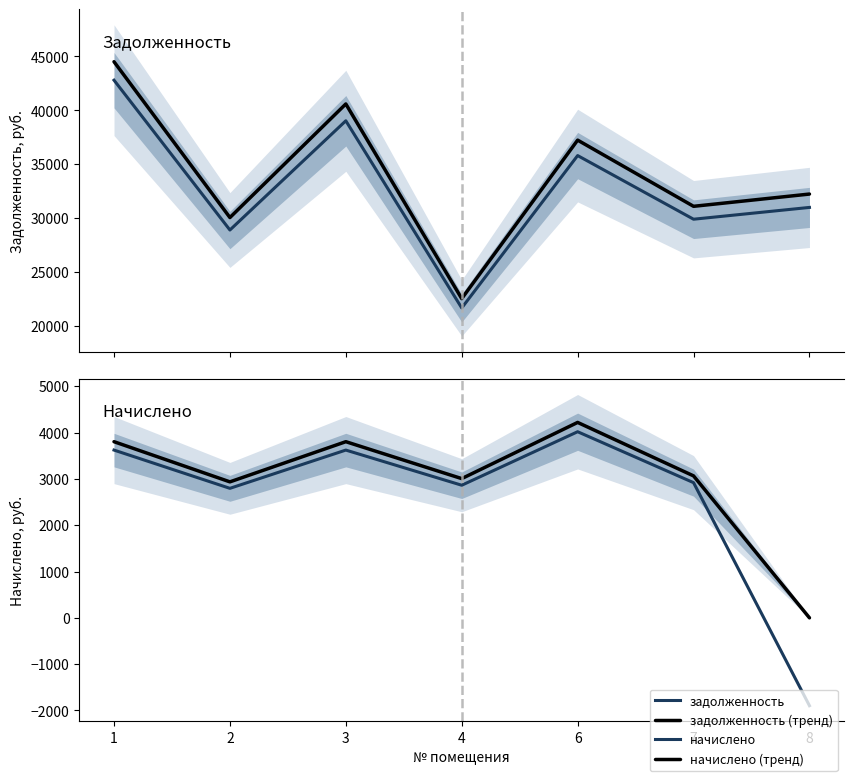

How many lines are shown in the chart?

4